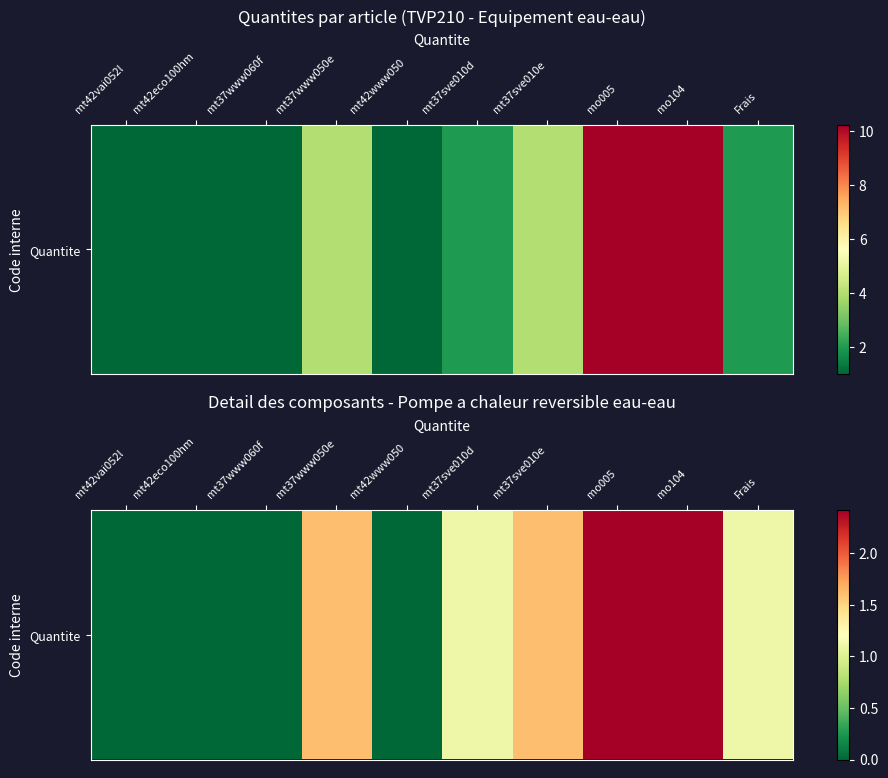

How many data points are less than 1?

4